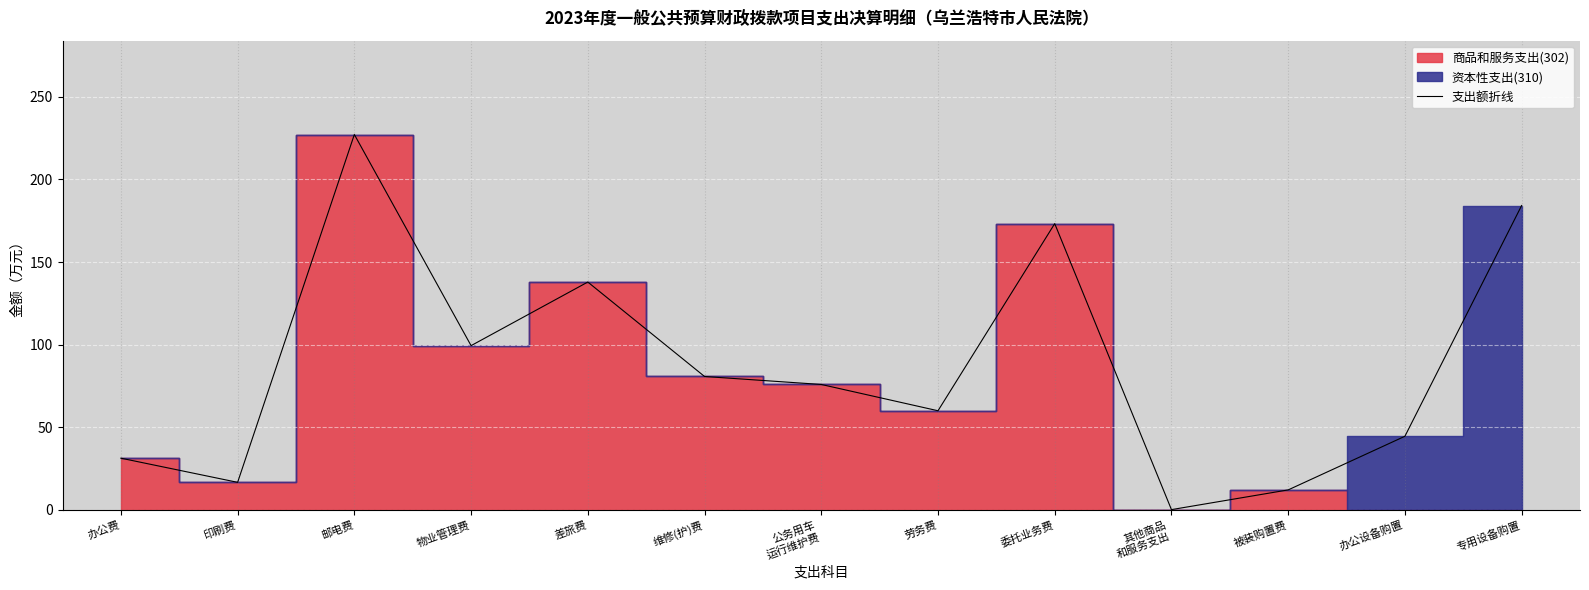

Which has a higher value, 委托业务费 or 维修(护)费?

委托业务费